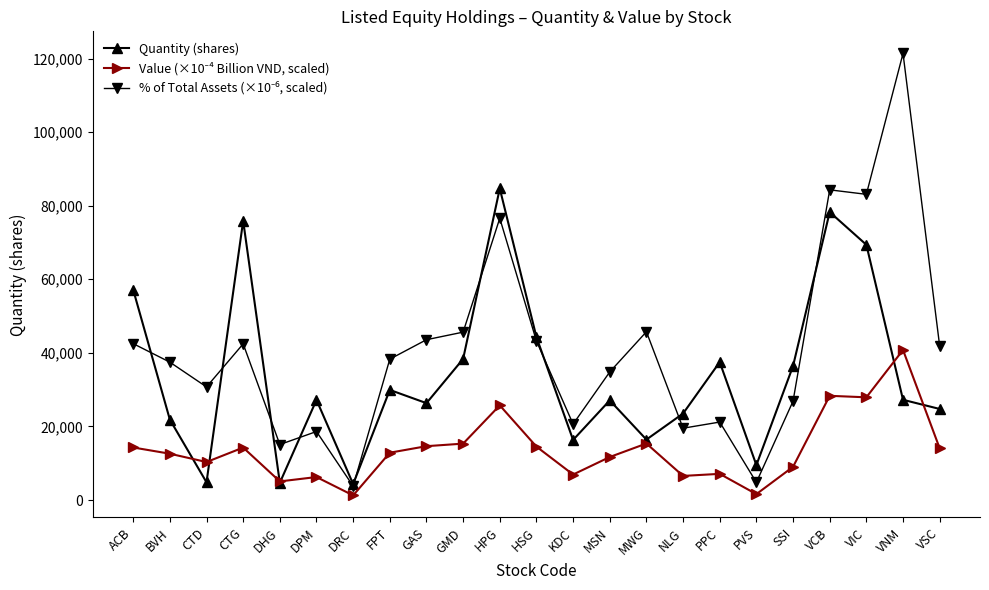

The value of Quantity (shares) at NLG is 9260.4. True or false?

False